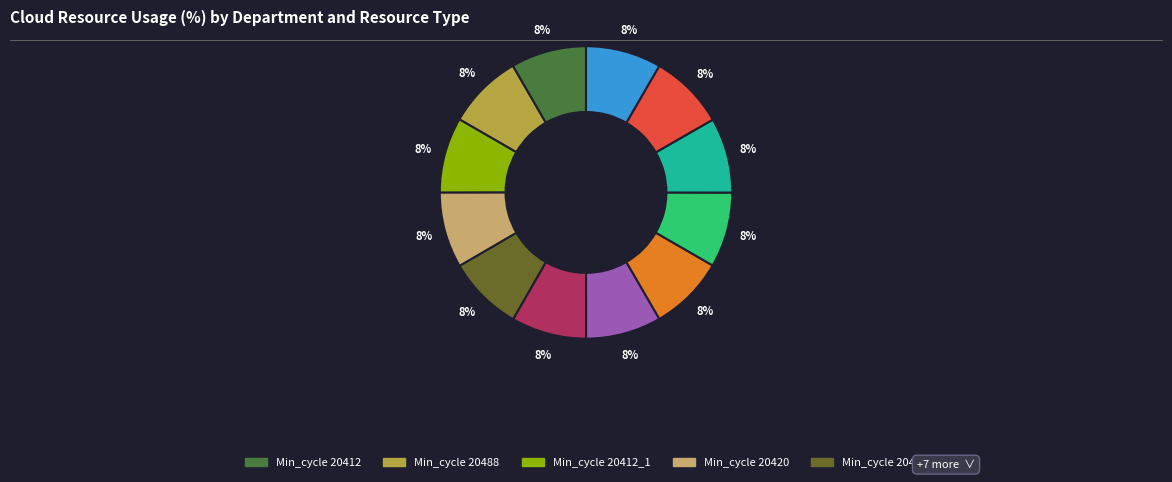

To the nearest percent, what is the average slice percentage?

8%